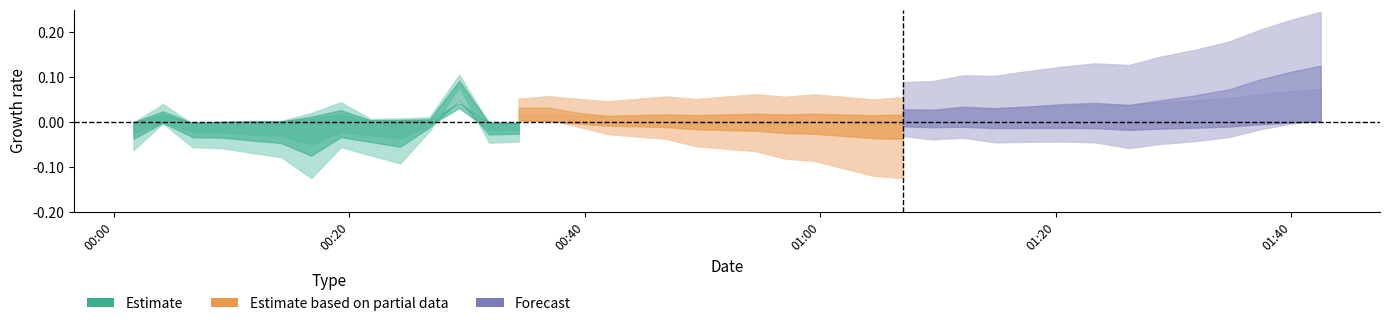

In Estimate, how many points are lower than both neighbors (excluding endpoints)?

4